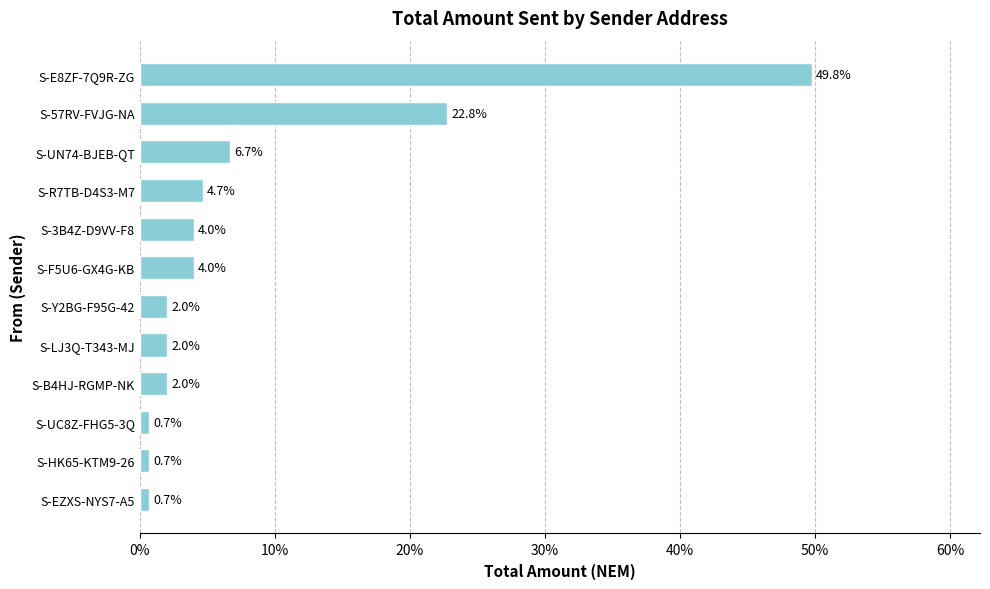

Reading bottom to top, extract all data points from this chart.

S-EZXS-NYS7-A5=0.7	S-HK65-KTM9-26=0.7	S-UC8Z-FHG5-3Q=0.7	S-B4HJ-RGMP-NK=2.0	S-LJ3Q-T343-MJ=2.0	S-Y2BG-F95G-42=2.0	S-F5U6-GX4G-KB=4.0	S-3B4Z-D9VV-F8=4.0	S-R7TB-D4S3-M7=4.7	S-UN74-BJEB-QT=6.7	S-57RV-FVJG-NA=22.8	S-E8ZF-7Q9R-ZG=49.8